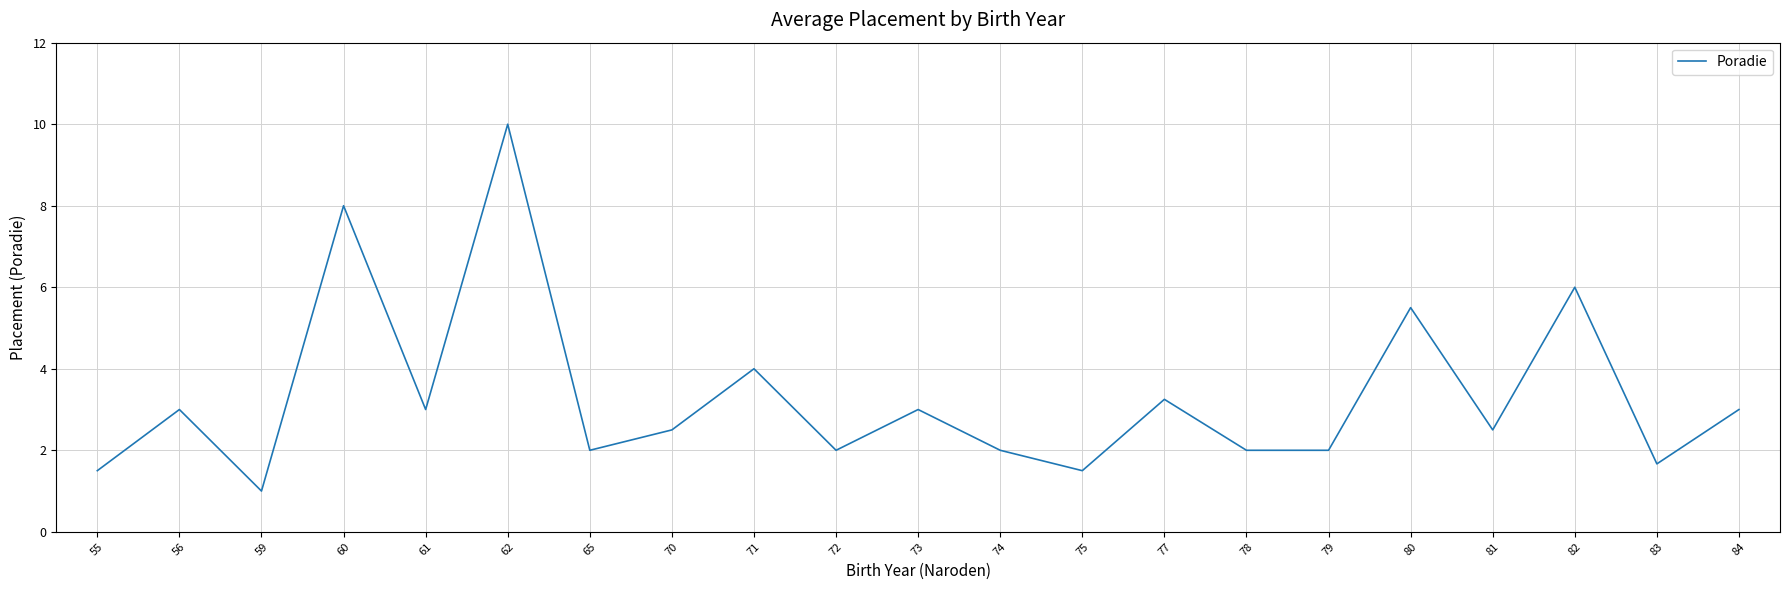

Where is the first local minimum?

59